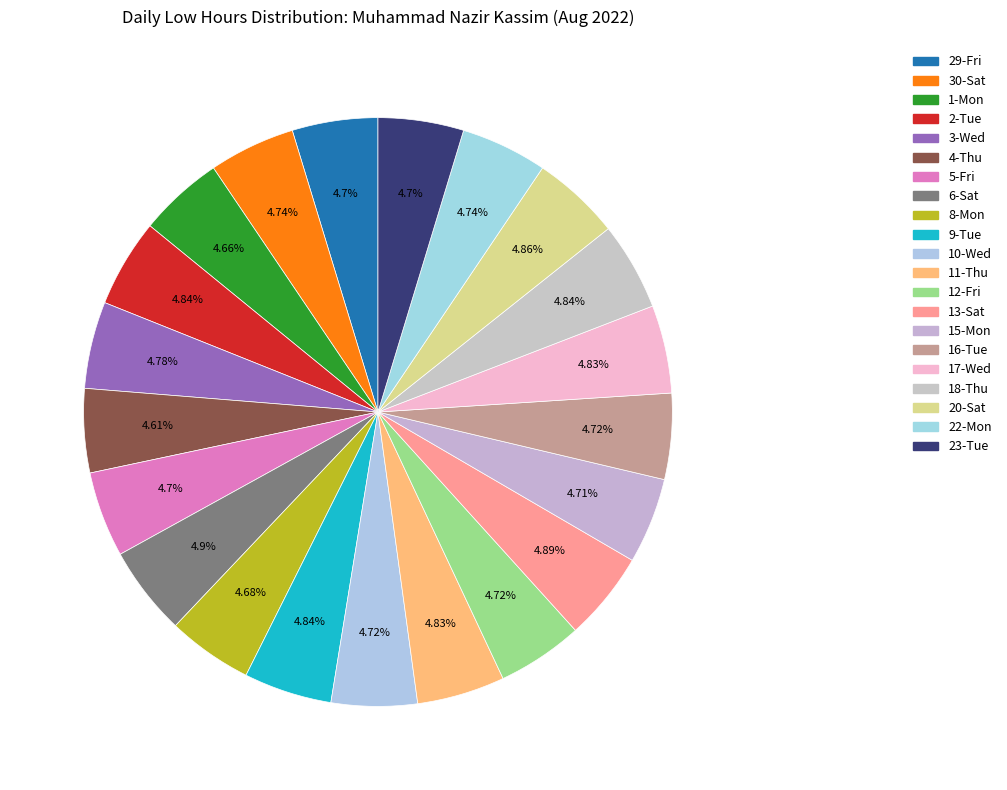

How many slices are in this pie chart?

21